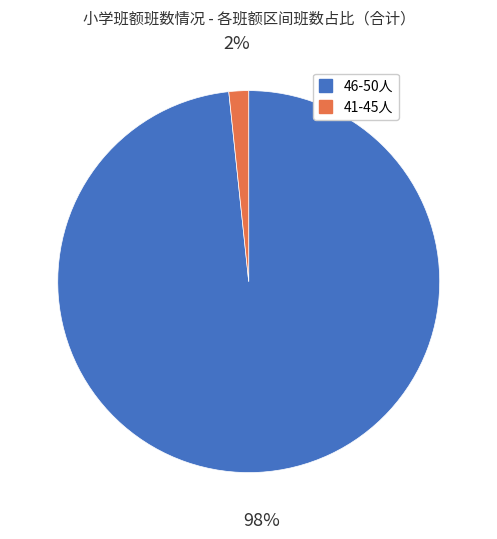

What is the smallest slice in the pie chart?

41-45人